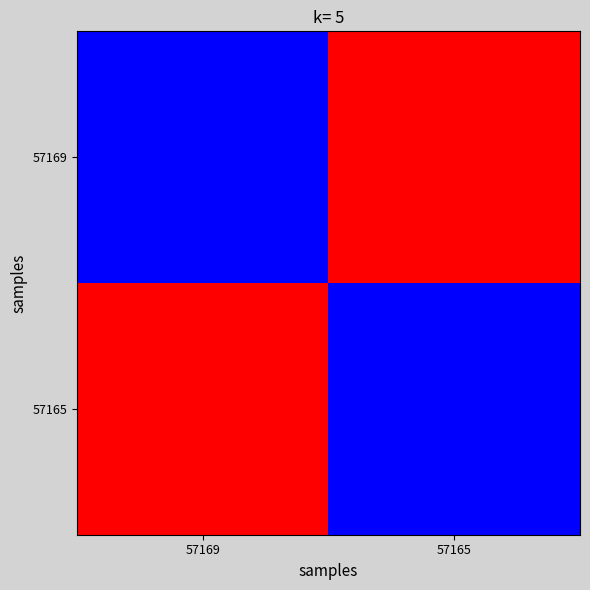

At which category does the chart reach its peak across all series?

57165